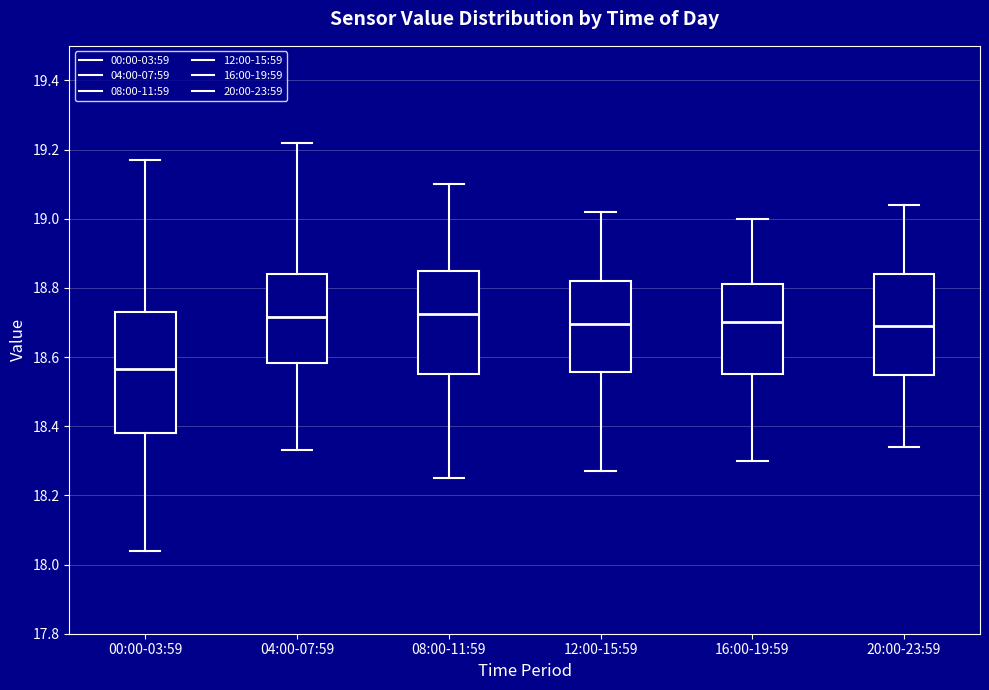

Which box is the tallest, from its lower edge to its upper edge?

00:00-03:59